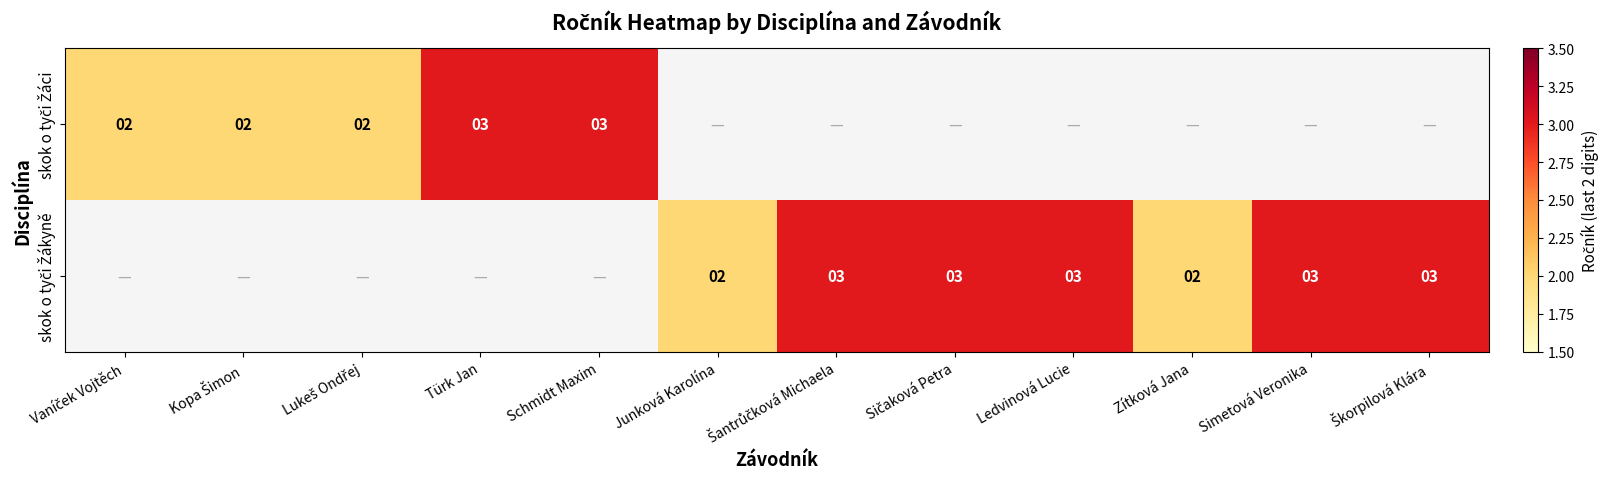

Between Škorpilová Klára and Ledvinová Lucie, which is larger?

Ledvinová Lucie